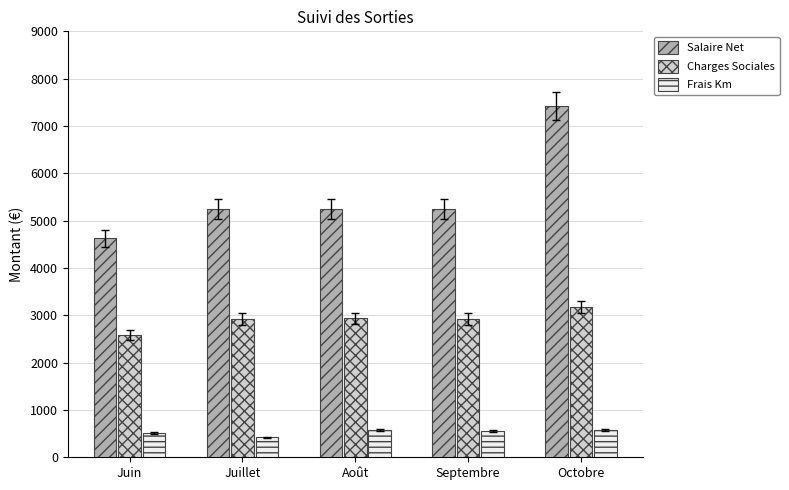

Which category has the lowest value across all series?

Juillet